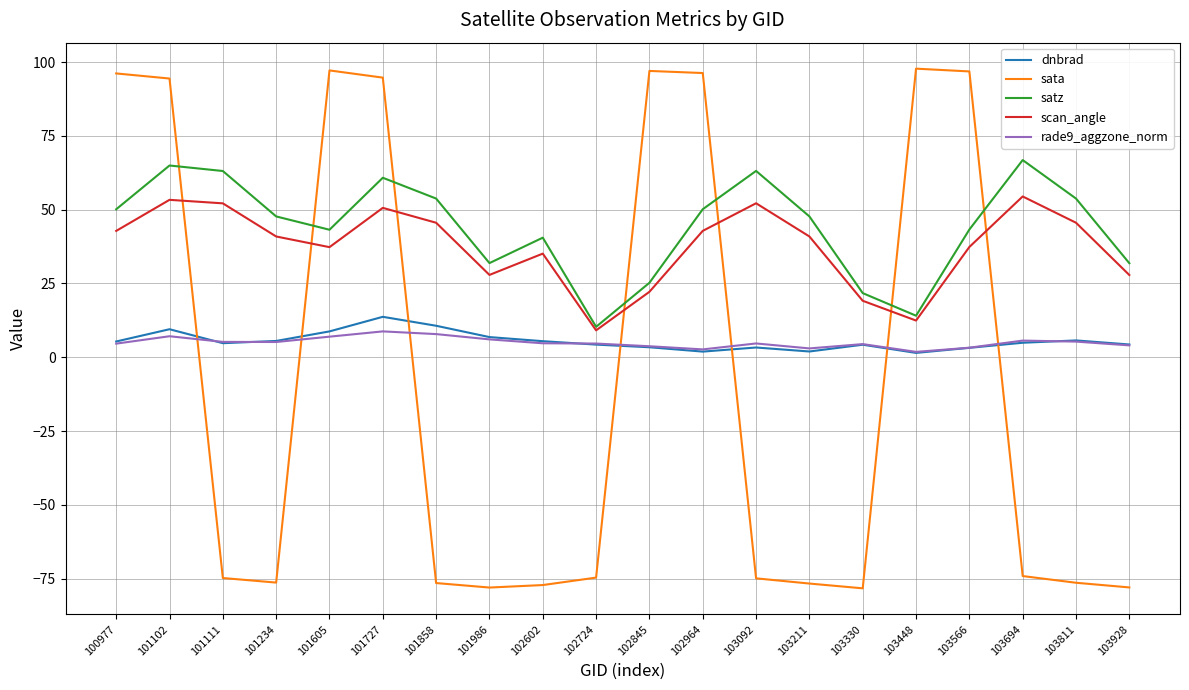

True or false: scan_angle has a value of 45.6 at 103811.

True